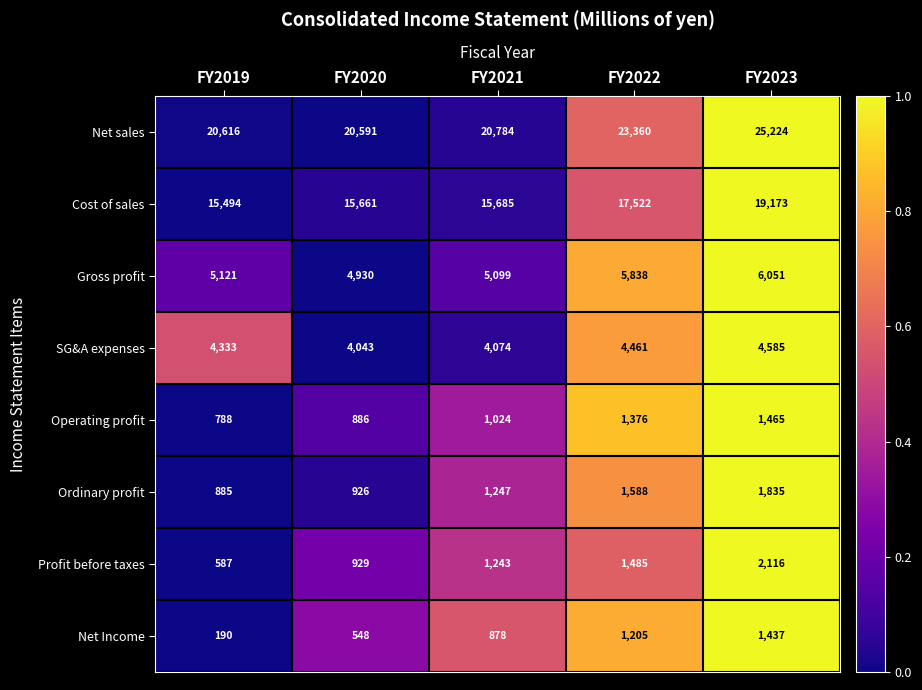

Which series changed the most between FY2022 and FY2023?

Net sales